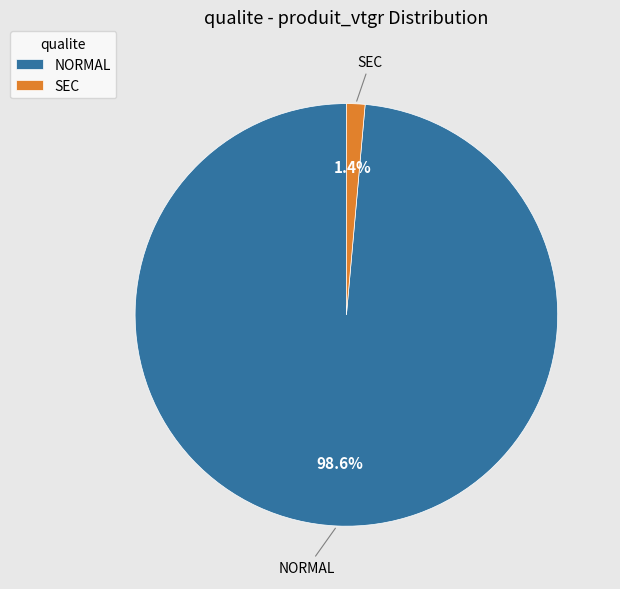

To the nearest percent, what is the average slice percentage?

50%